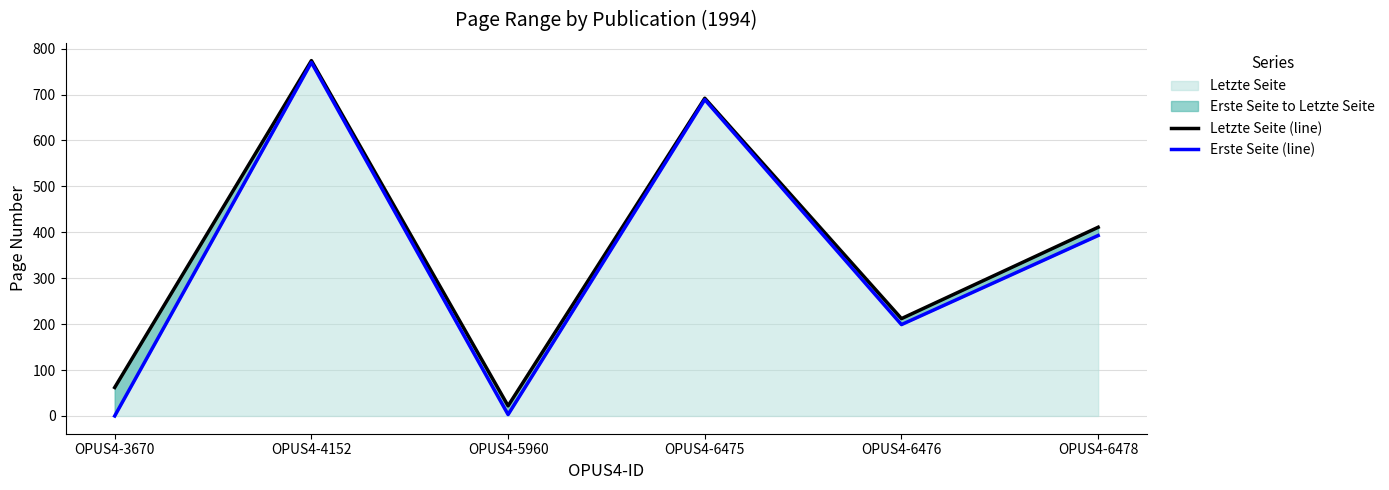

True or false: Letzte Seite (line) and Erste Seite (line) intersect in this chart.

False